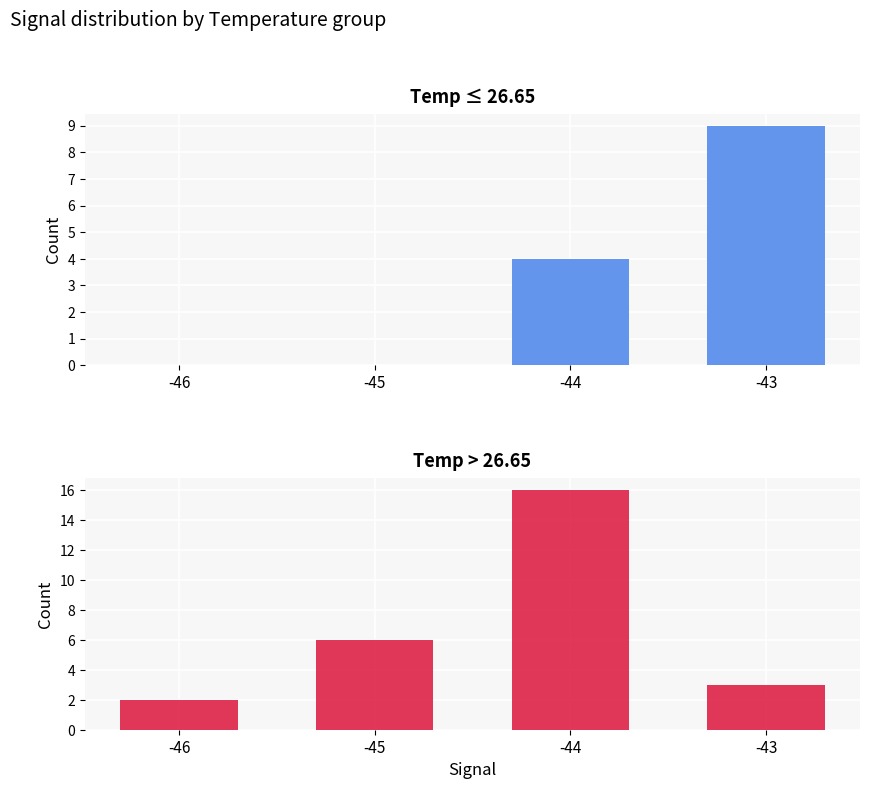

The value of Temp ≤ 26.65 at -45 is 0. True or false?

True